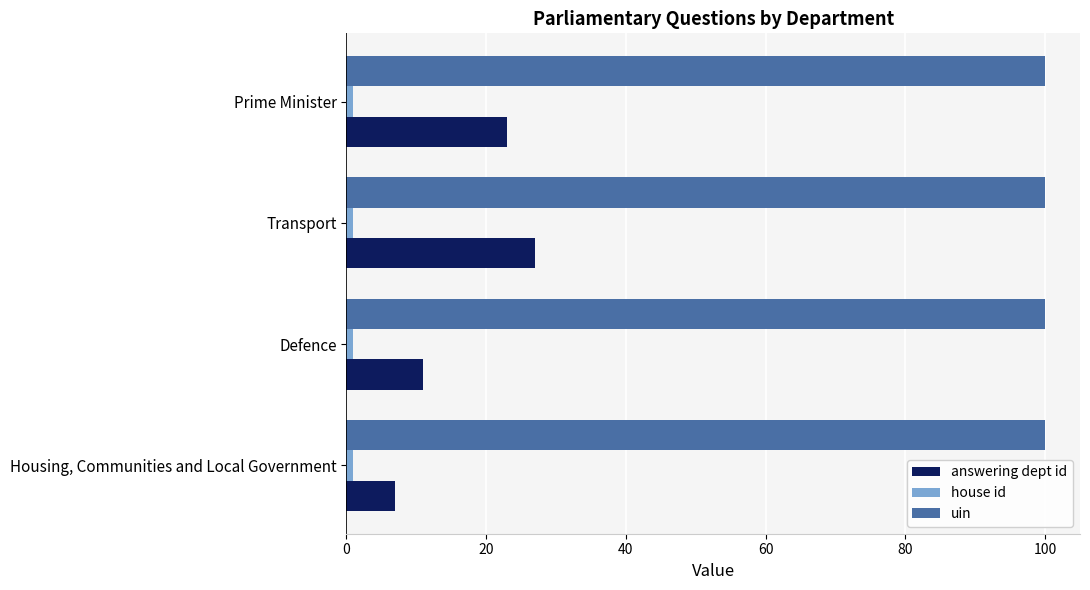

Which series has the largest total across all categories?

uin